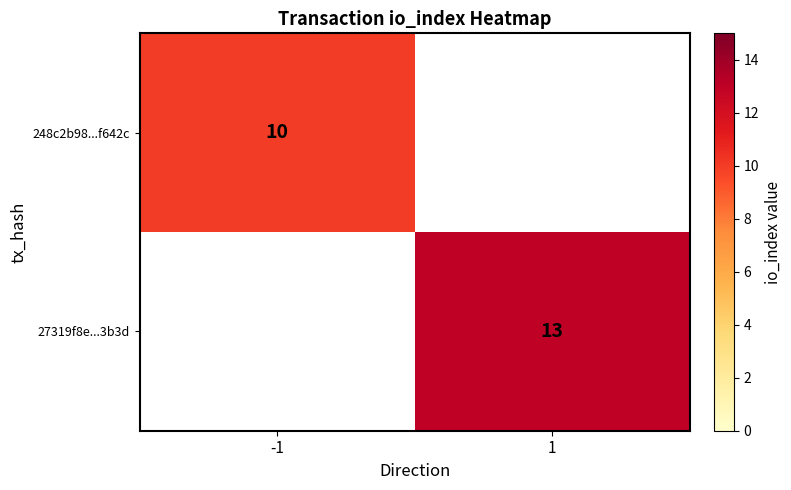

Is it true that 27319f8e...3b3d equals 4 at 1?

False